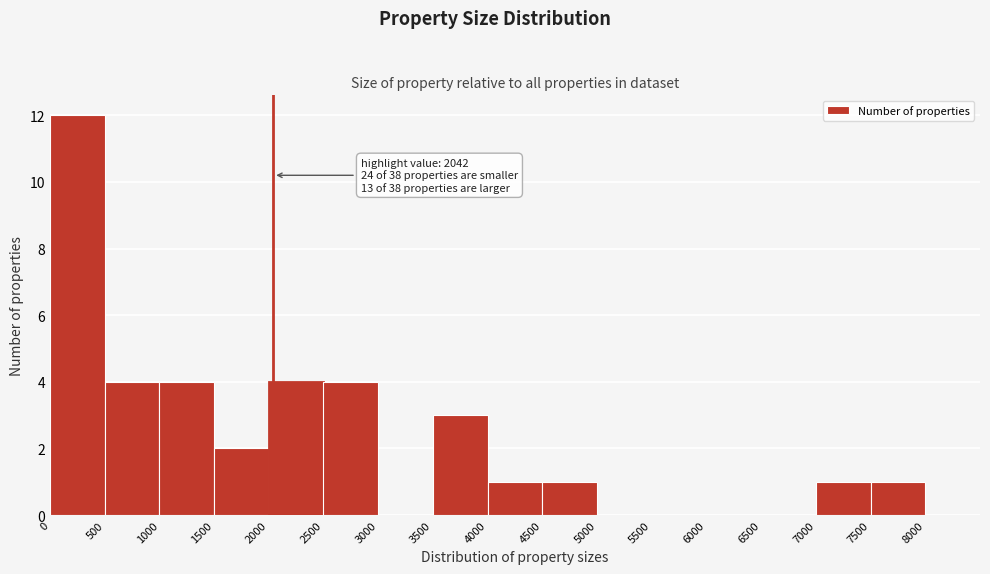

Which range on the x-axis has the tallest bar?

0 to 500